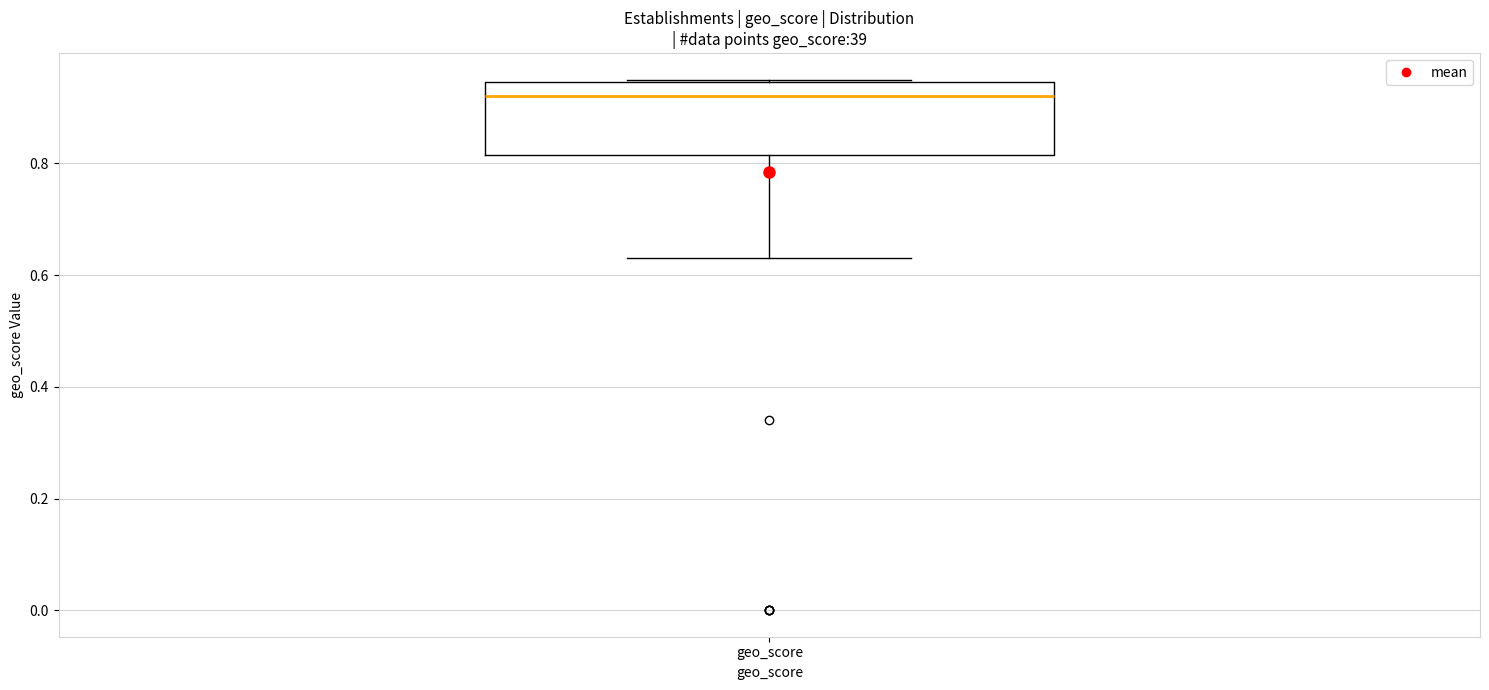

Transcribe this box plot: give where the median line is, the range the box spans, and where the two whiskers end, as read against the y-axis. The values are not printed on the chart, so give them approximately, as read against the axis.

median 0.92, box 0.82 to 0.94, whiskers 0.64 to 0.96